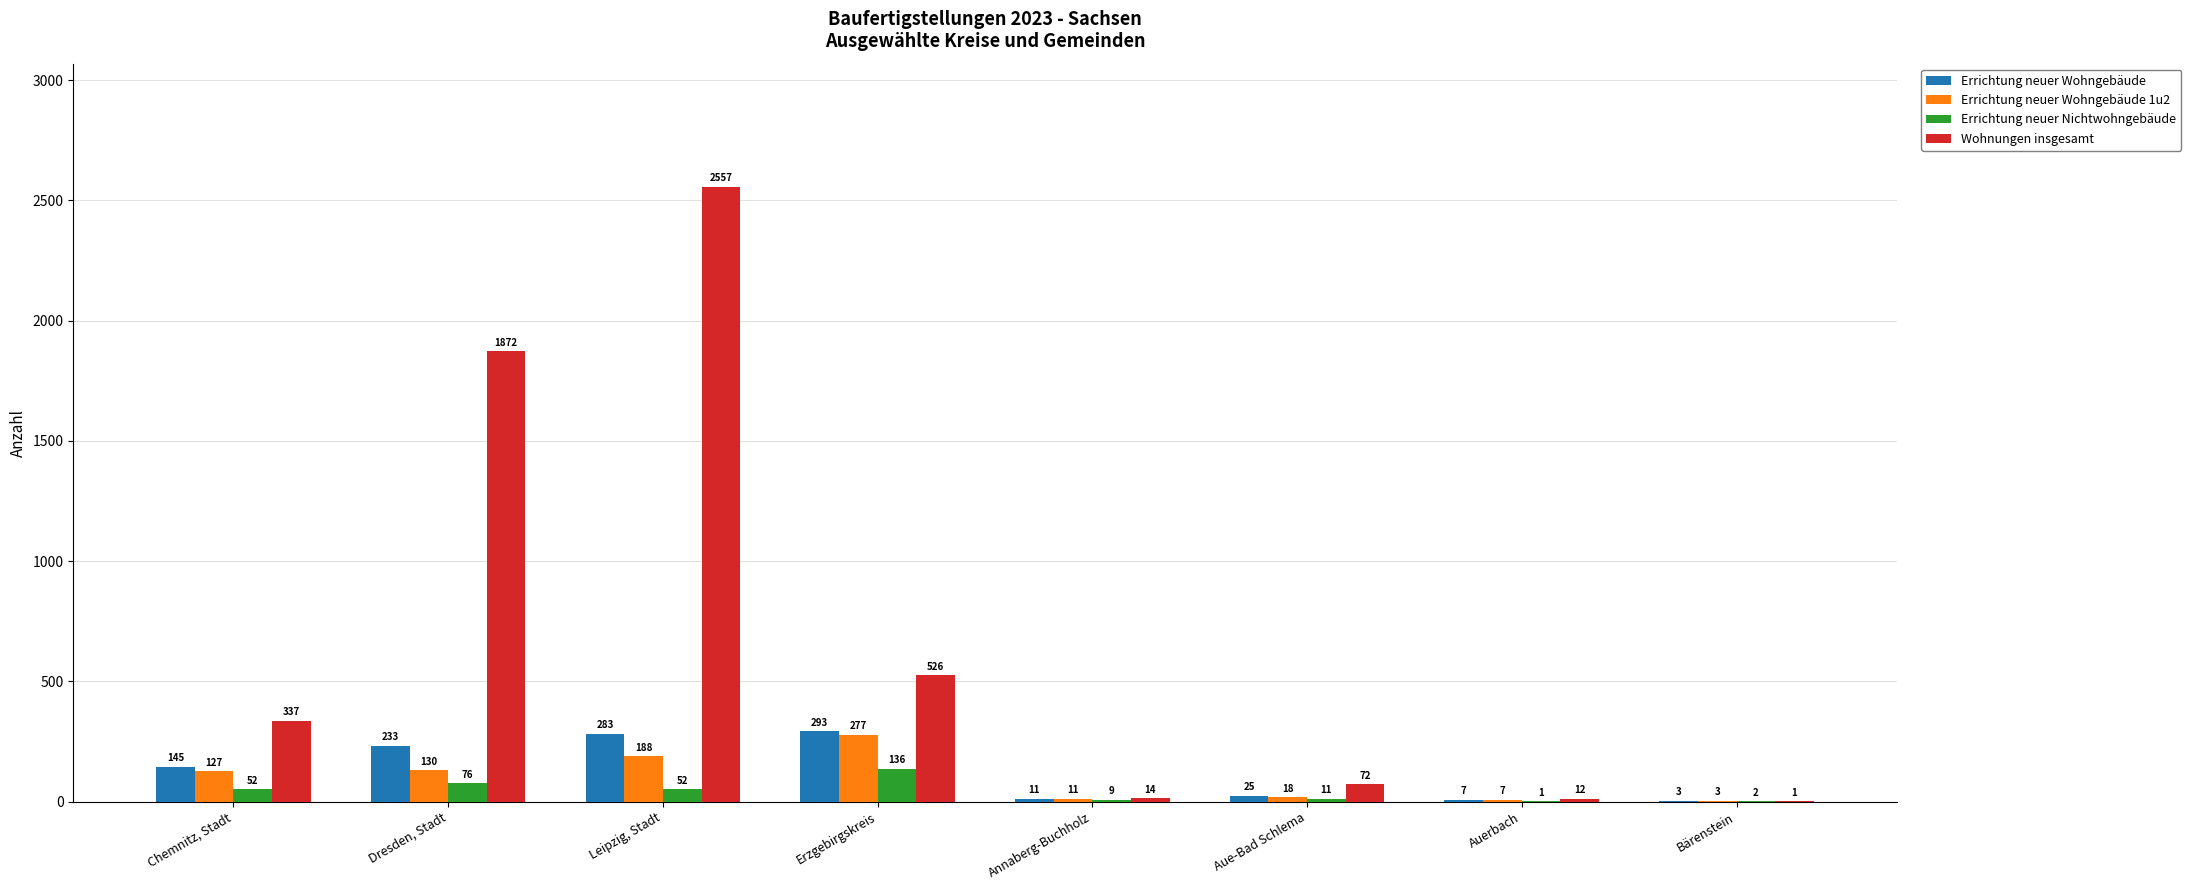

Reading right to left, list all the values displayed in this chart.

Errichtung neuer Wohngebäude: 3	7	25	11	293	283	233	145
Errichtung neuer Wohngebäude 1u2: 3	7	18	11	277	188	130	127
Errichtung neuer Nichtwohngebäude: 2	1	11	9	136	52	76	52
Wohnungen insgesamt: 1	12	72	14	526	2557	1872	337